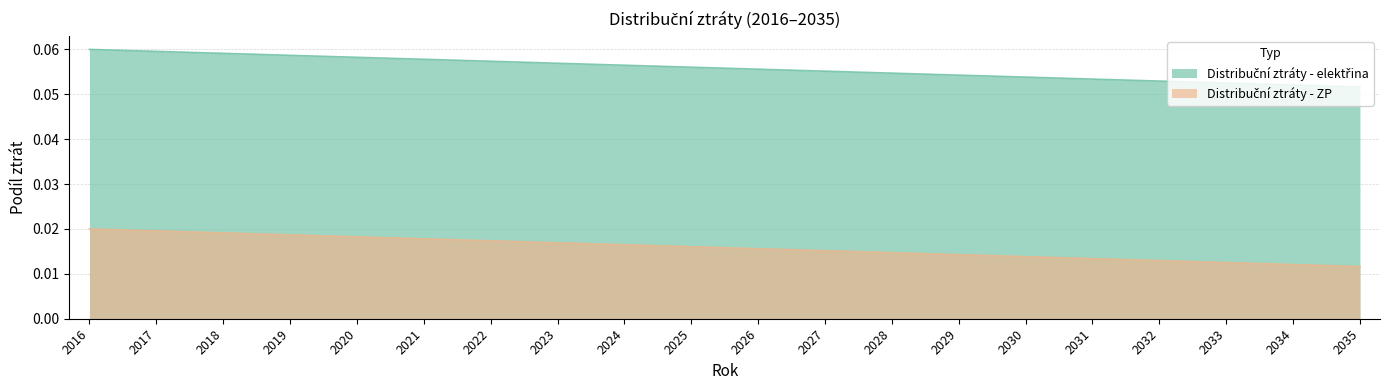

What are all the series names shown in the legend?

Distribuční ztráty - elektřina, Distribuční ztráty - ZP